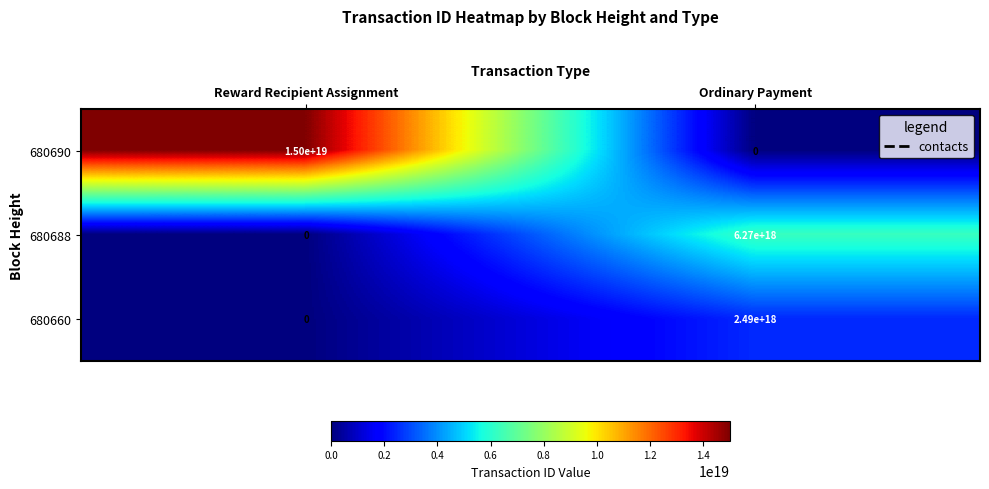

Rank the series at Ordinary Payment from lowest to highest value.

680690, 680660, 680688